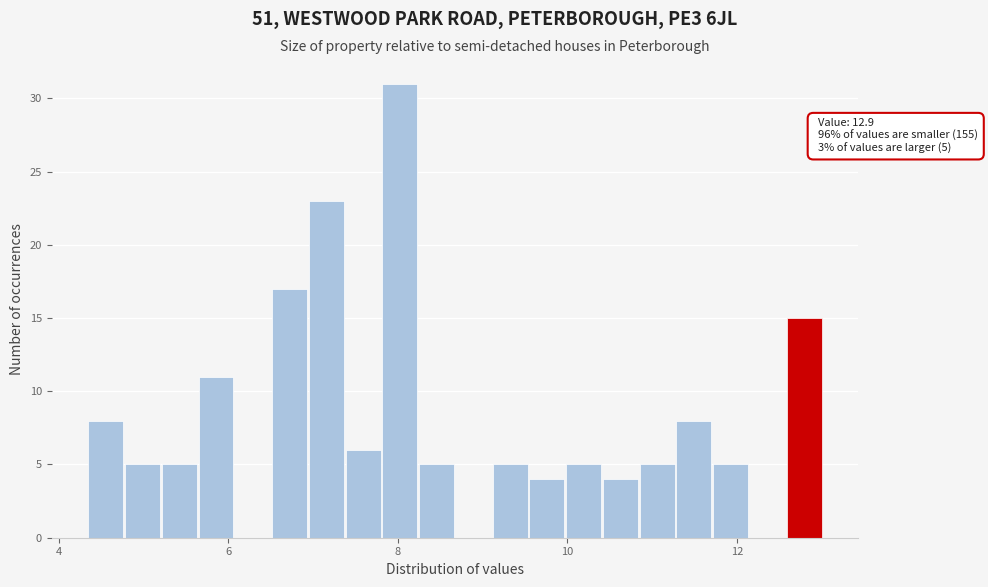

Around what value on the x-axis is the tallest bar? Give the approximate position of its centre, as read against the axis.

8.0